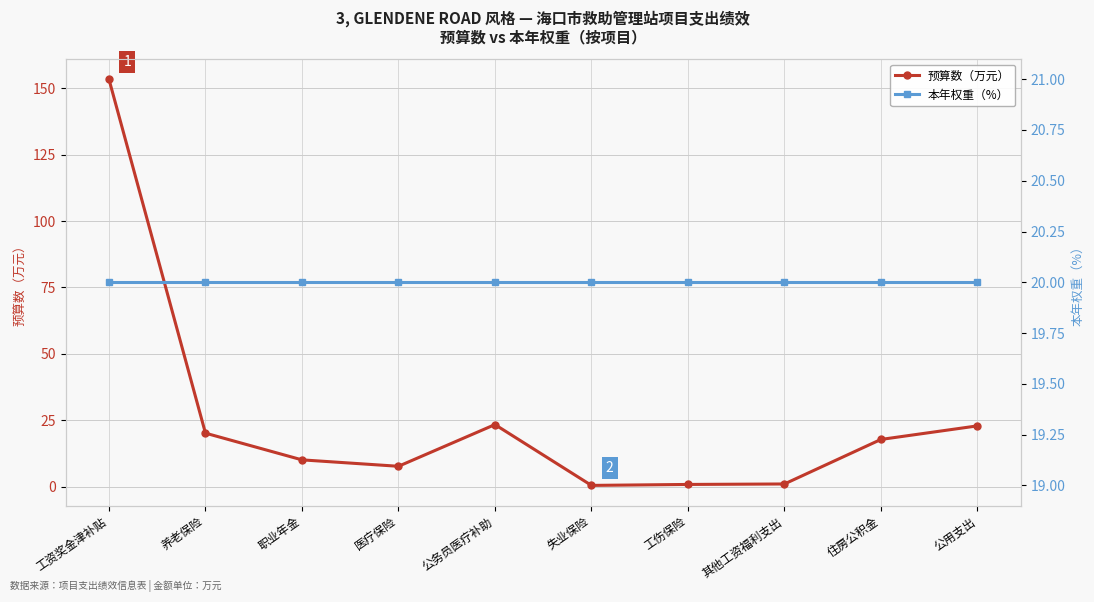

What are all the series names shown in the legend?

预算数（万元）, 本年权重（%）